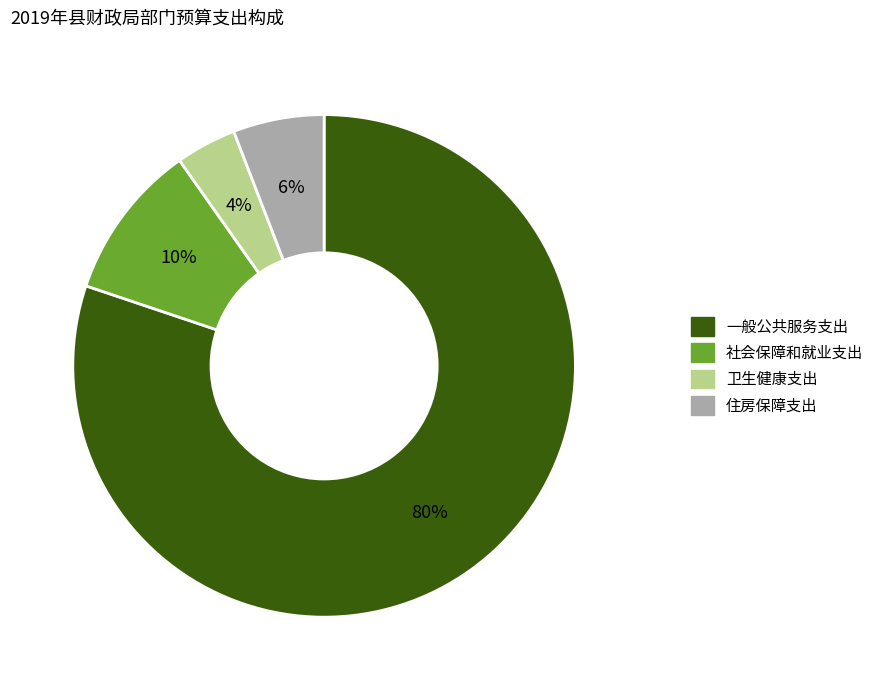

Does any single category account for the majority?

Yes